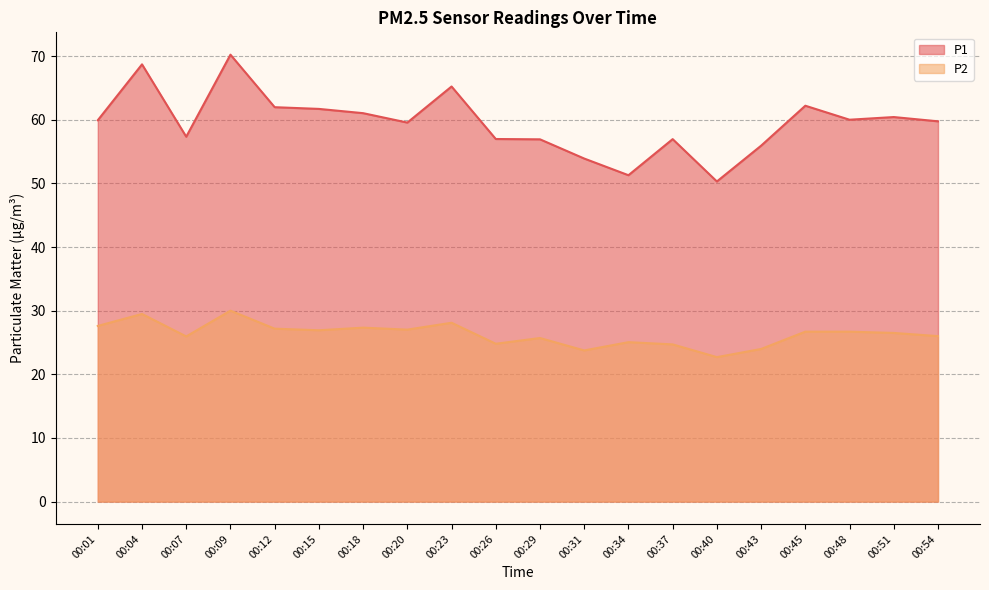

What is the lowest value of the P2 series?

22.7